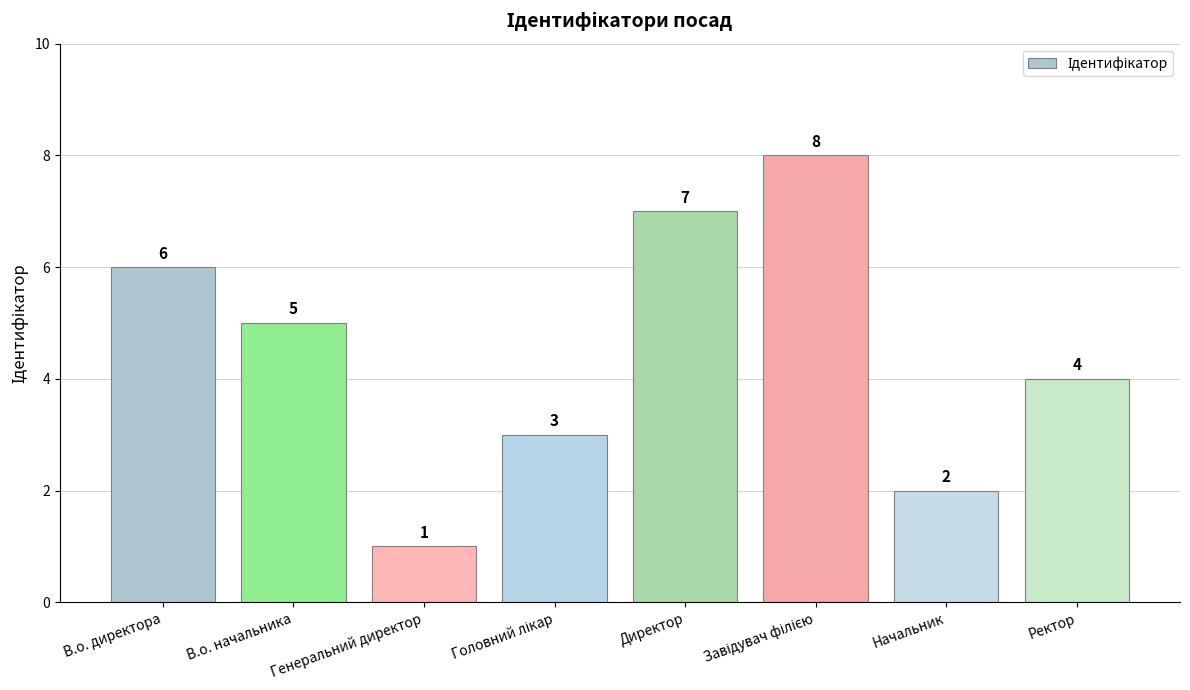

What is the difference between the values at Директор and Начальник?

5